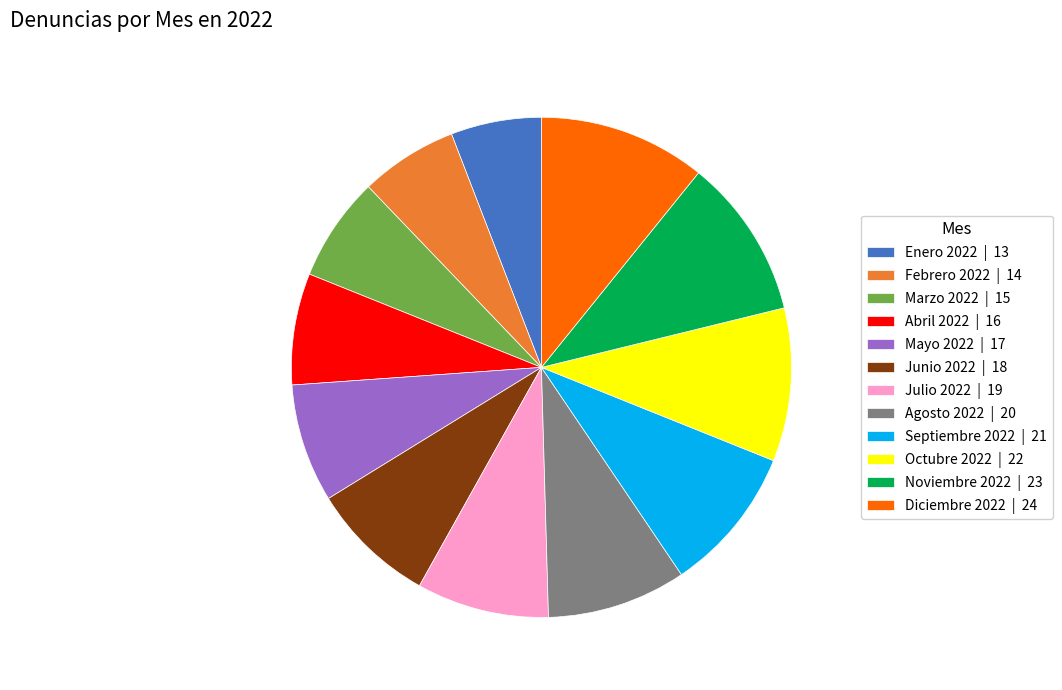

Does Junio 2022 represent more than half of the total?

No